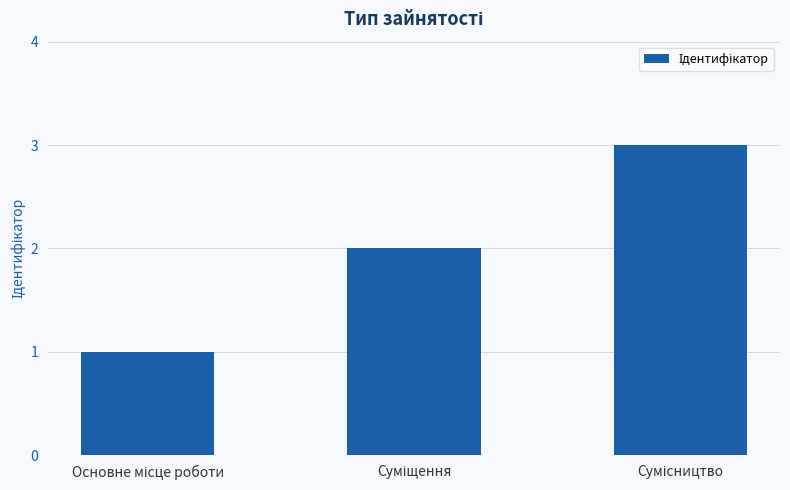

Reading left to right, what are all the values shown in this chart?

1	2	3